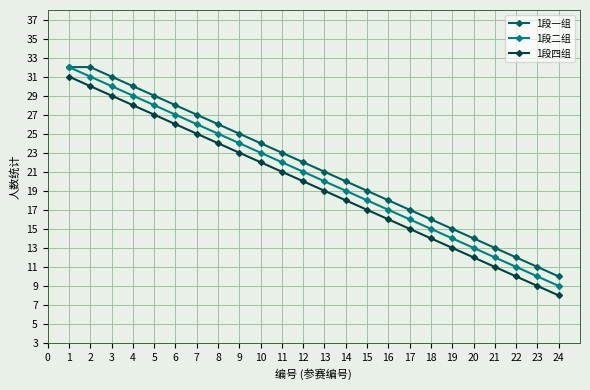

True or false: 1段二组 has more than 2 points higher than both neighbors.

False